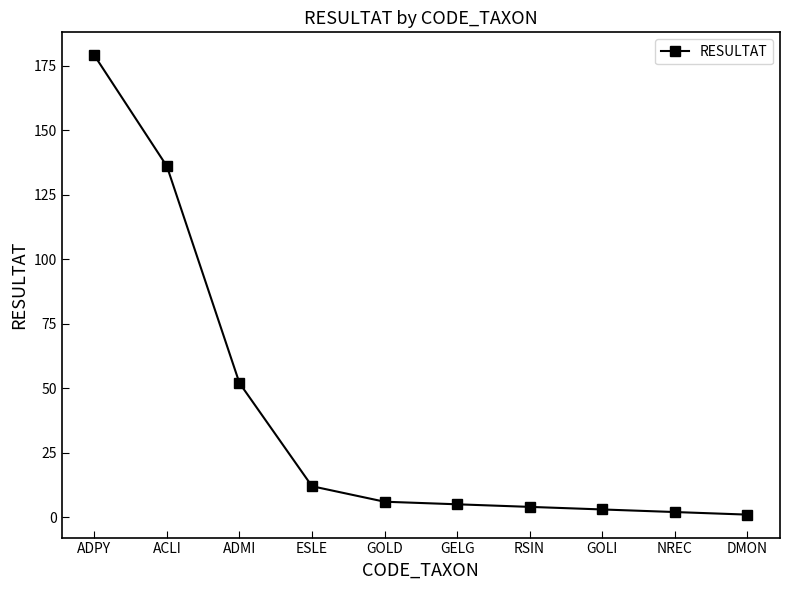

True or false: the data shows 12 at ESLE.

True